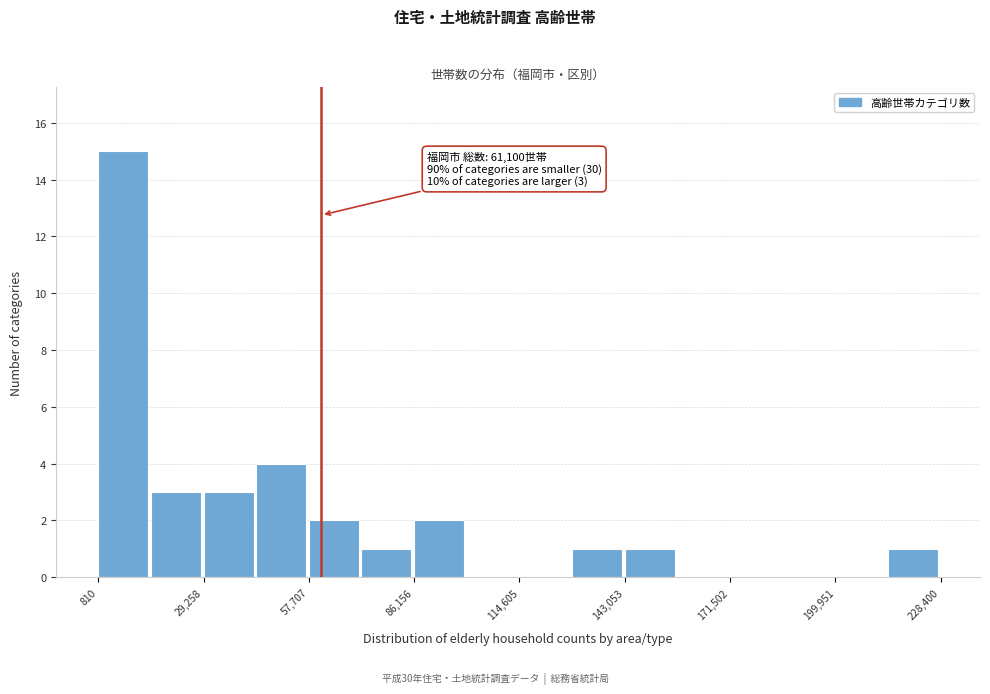

Around what value on the x-axis is the tallest bar? Give the approximate position of its centre, as read against the axis.

10000